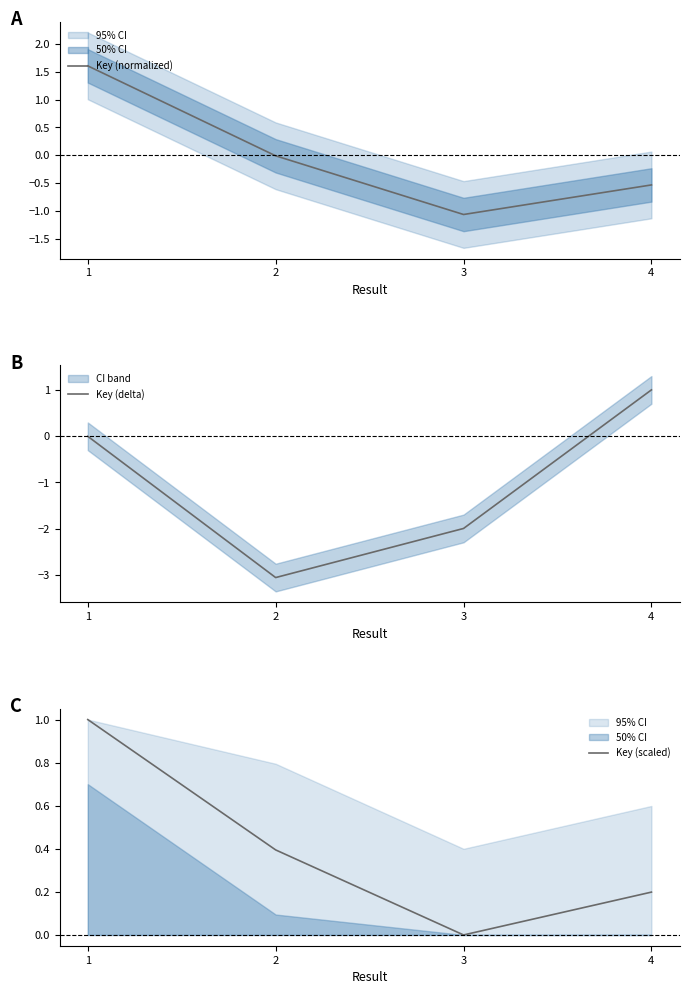

The Key (scaled) series shows 0.1 at 4. True or false?

False